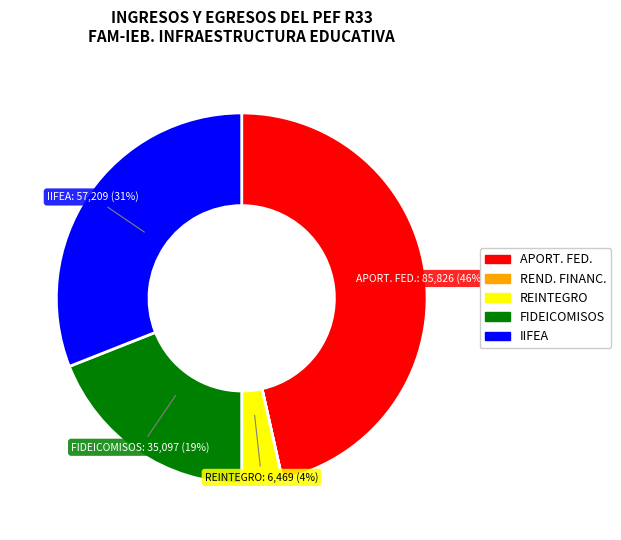

Is there any slice that represents more than half of the pie?

No